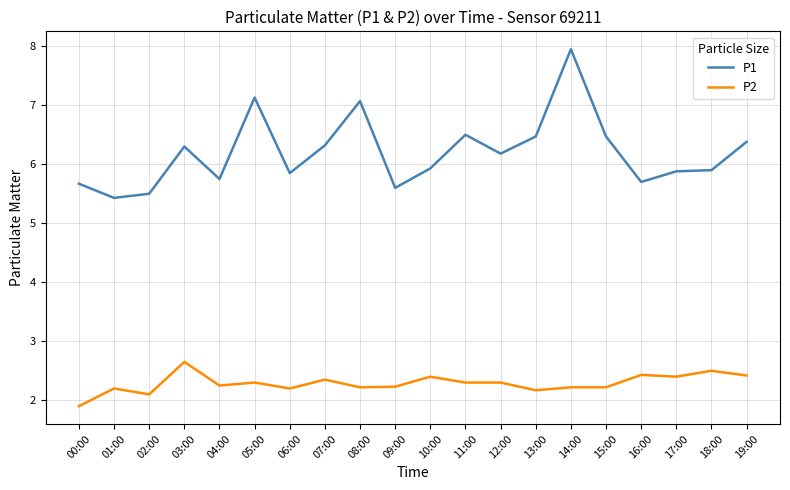

List the series in order of their peak value, highest first.

P1, P2